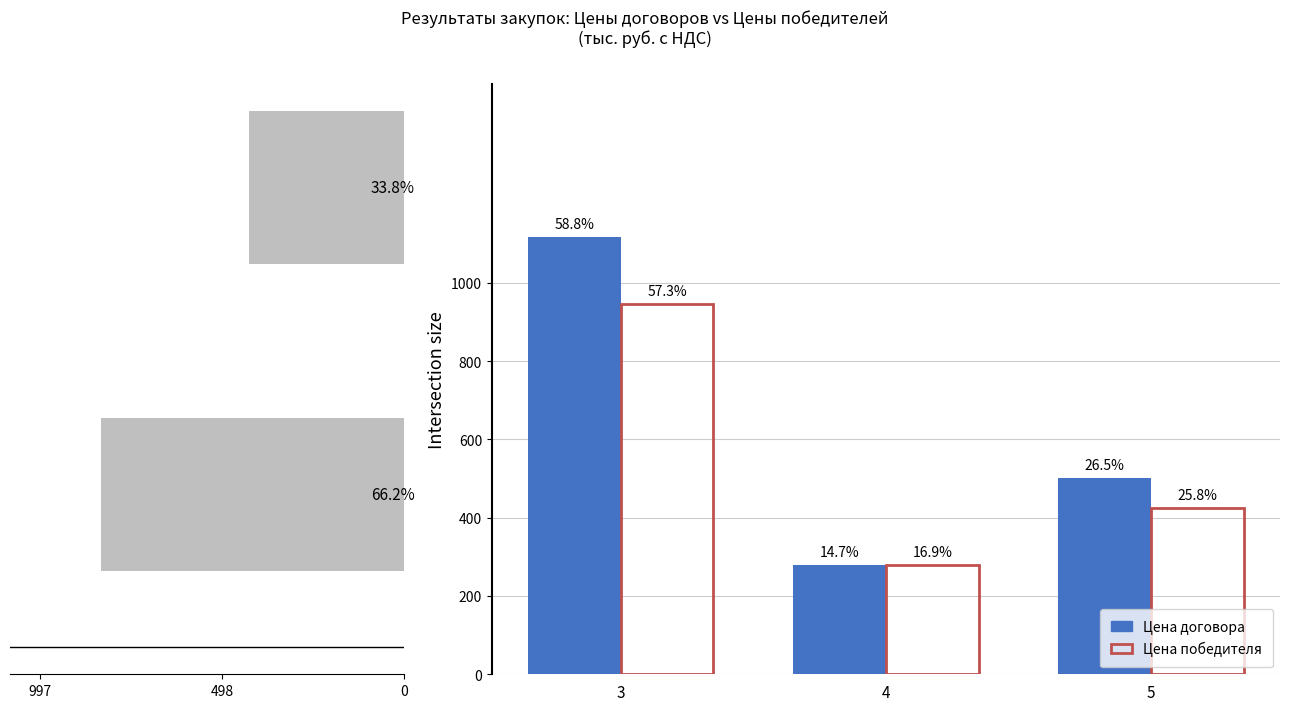

The value of Цена победителя at 4 is 280.0. True or false?

True